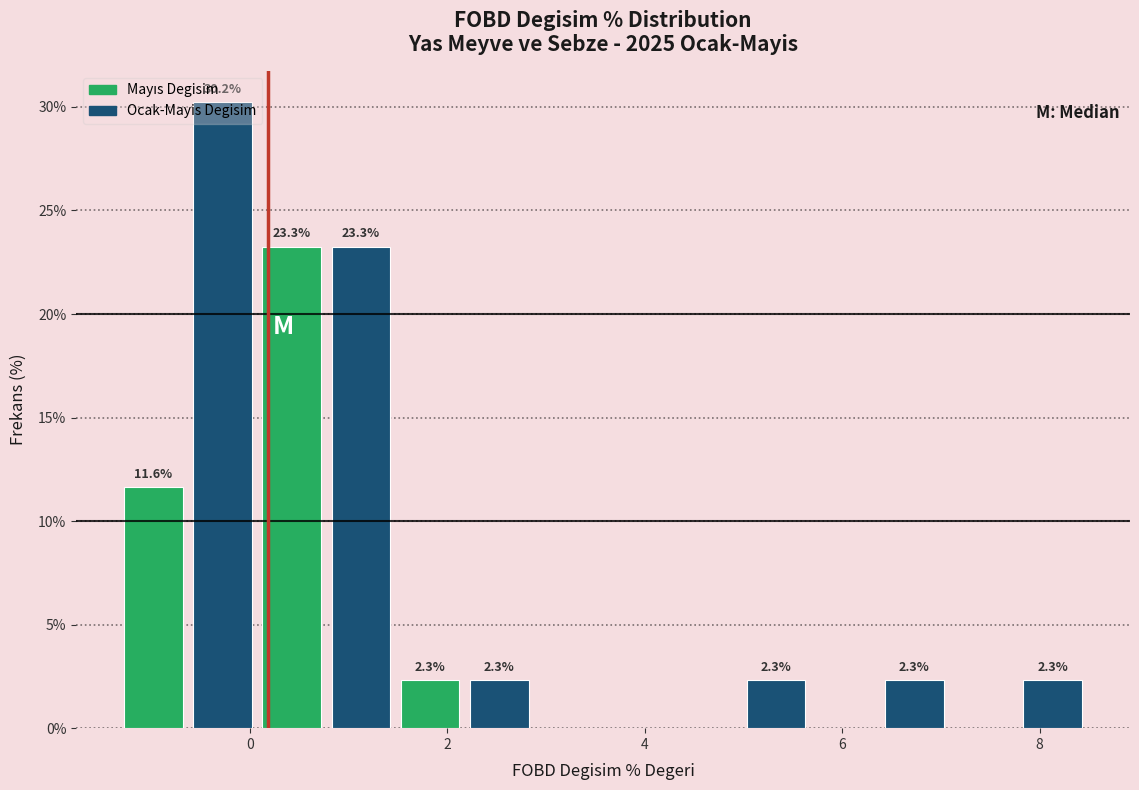

Read against the x-axis, roughly where is the centre of the tallest bar?

-0.2